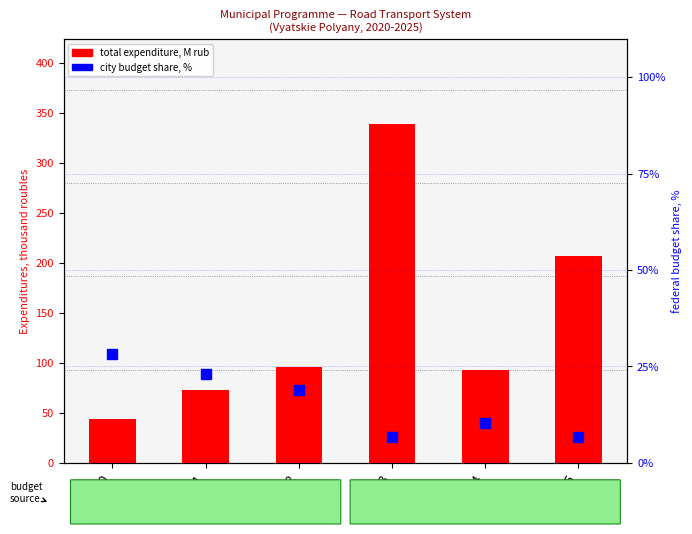

Is the value of city budget share, % at 2023 greater than the value of total expenditure (M rub) at 2025?

No